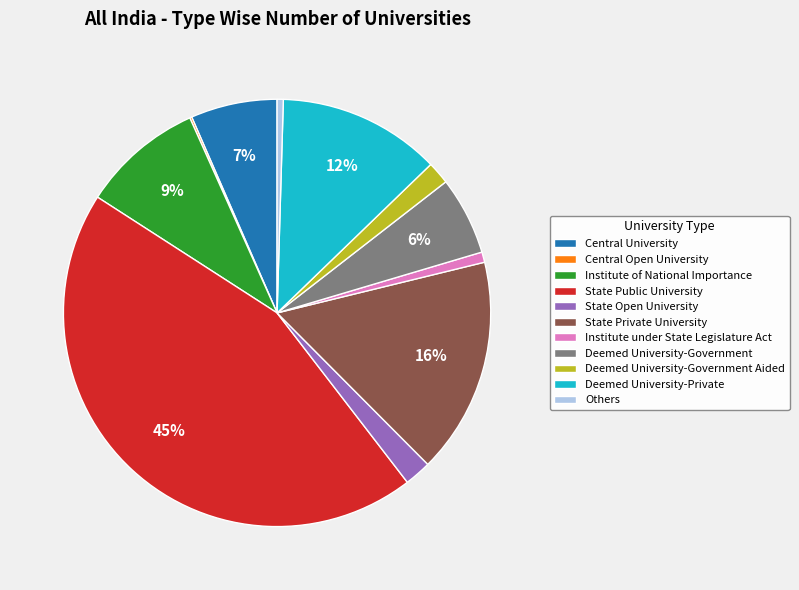

To the nearest percent, what is the difference between the Others and Deemed University-Private slice percentages?

12%